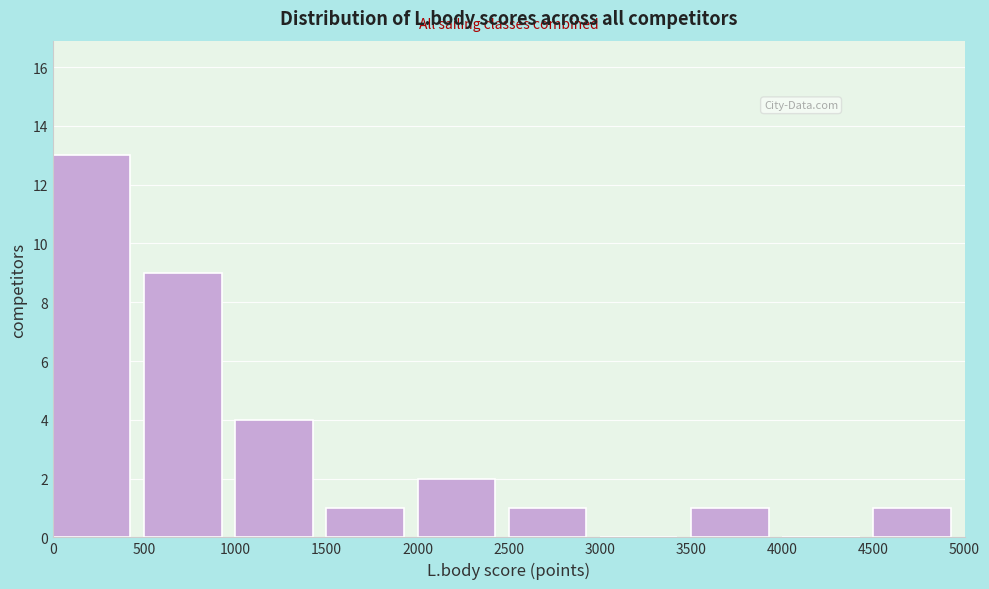

What is the height of the bar covering 500 to 1000 on the x-axis? The values are not printed on the chart, so give them approximately, as read against the axis.

9